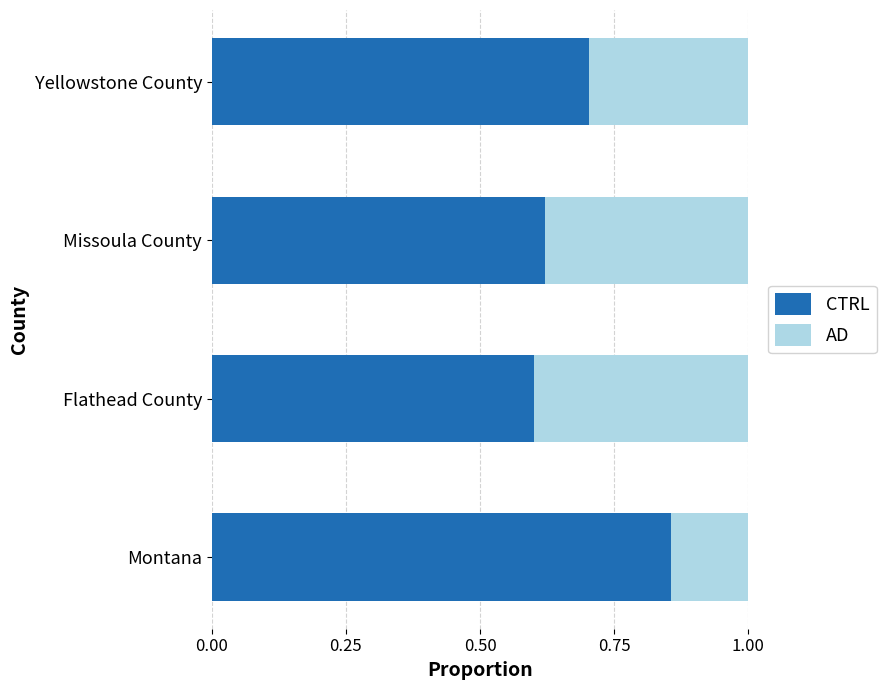

Which category has the highest value in the CTRL series?

Montana